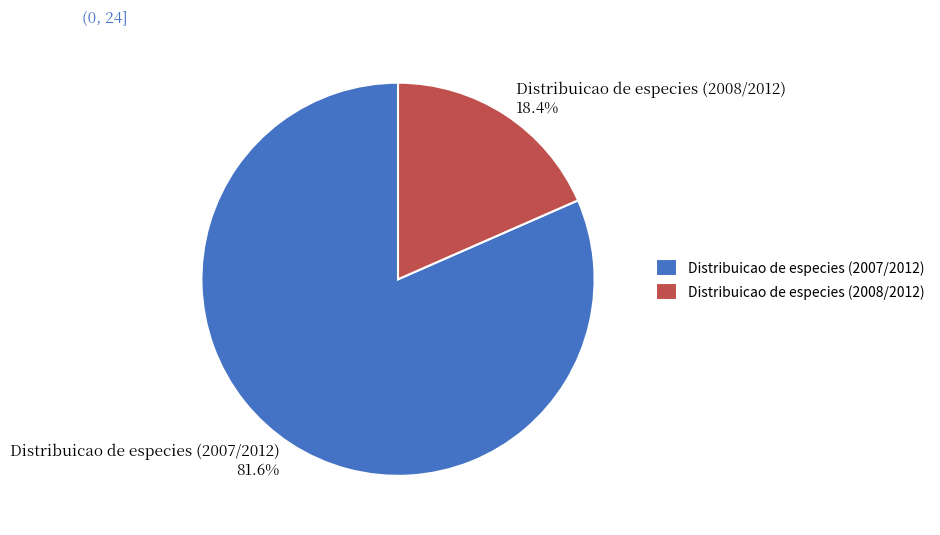

What percentage is the Distribuicao de especies (2007/2012) slice, to the nearest percent?

82%